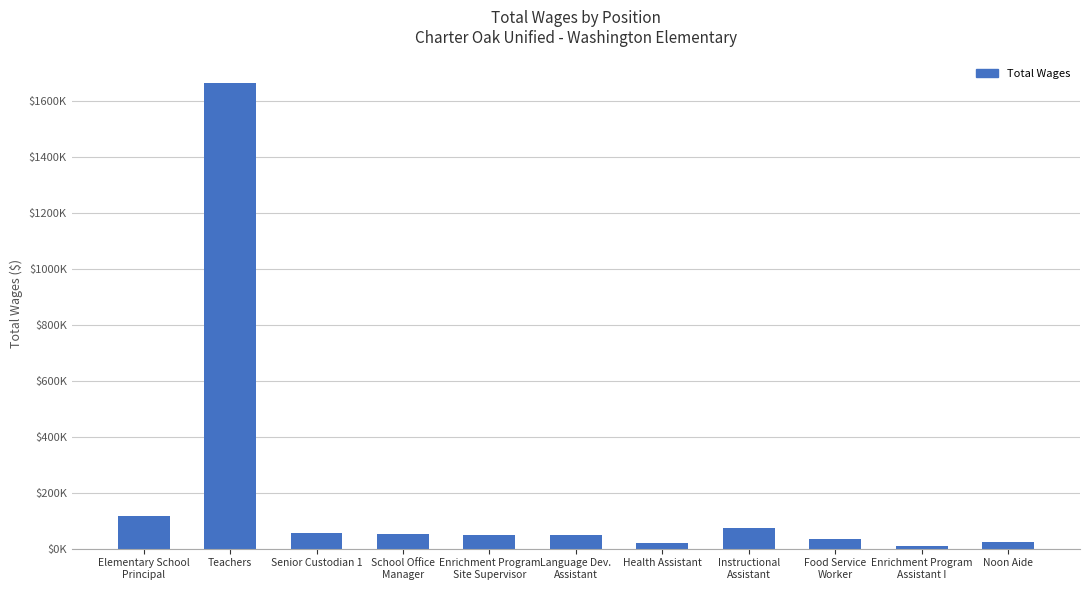

What is the value of the 1st bar from the left?

115456